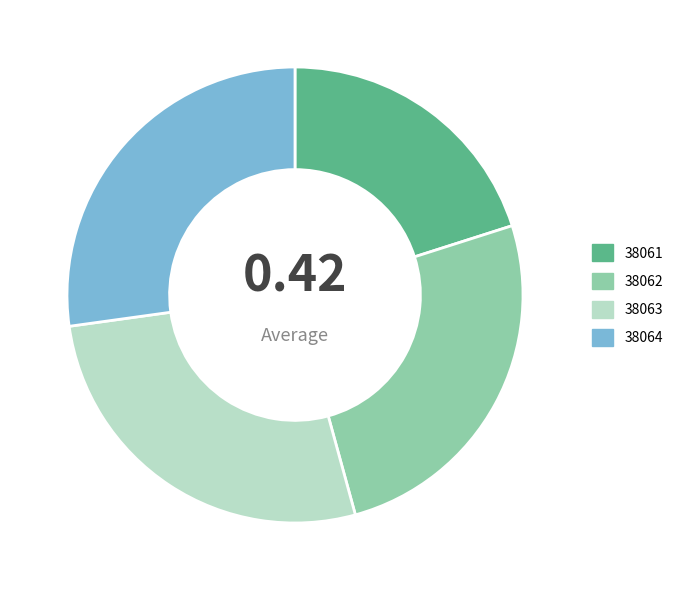

True or false: 38061 accounts for 12% of the total.

False